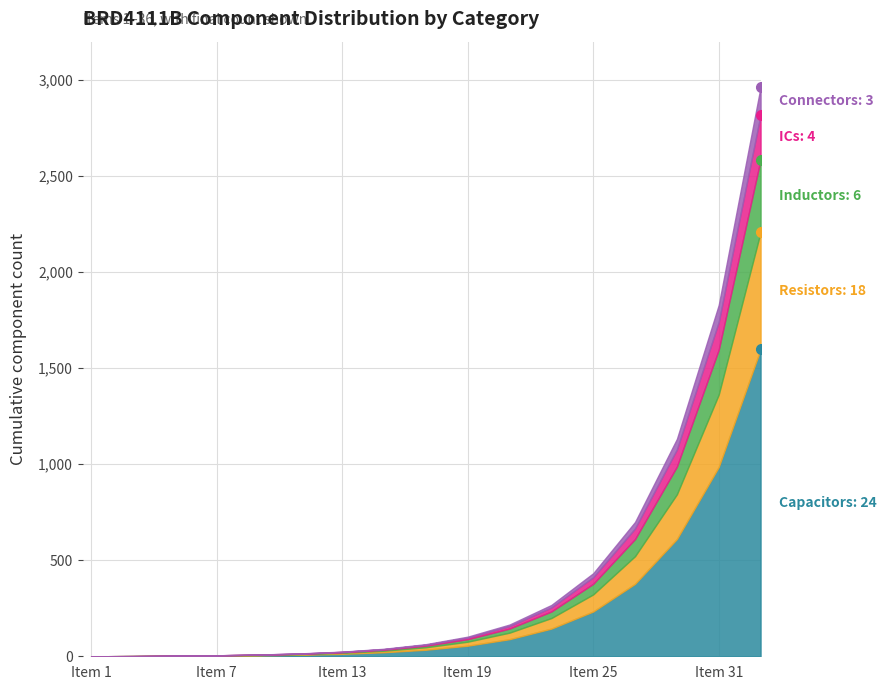

Reading left to right, what are all the values shown in this chart?

Capacitors: 0	1	2	3	5	8	13	21	34	55	89	144	233	377	610	985	1597
Resistors: 0	0	1	1	2	3	5	8	13	21	34	55	89	144	233	377	610
Inductors: 0	0	0	1	1	2	3	5	8	13	21	34	55	89	144	233	377
ICs: 0	0	0	0	1	1	2	3	5	8	13	21	34	55	89	144	233
Connectors: 0	0	0	0	0	1	1	2	3	5	8	13	21	34	55	89	144